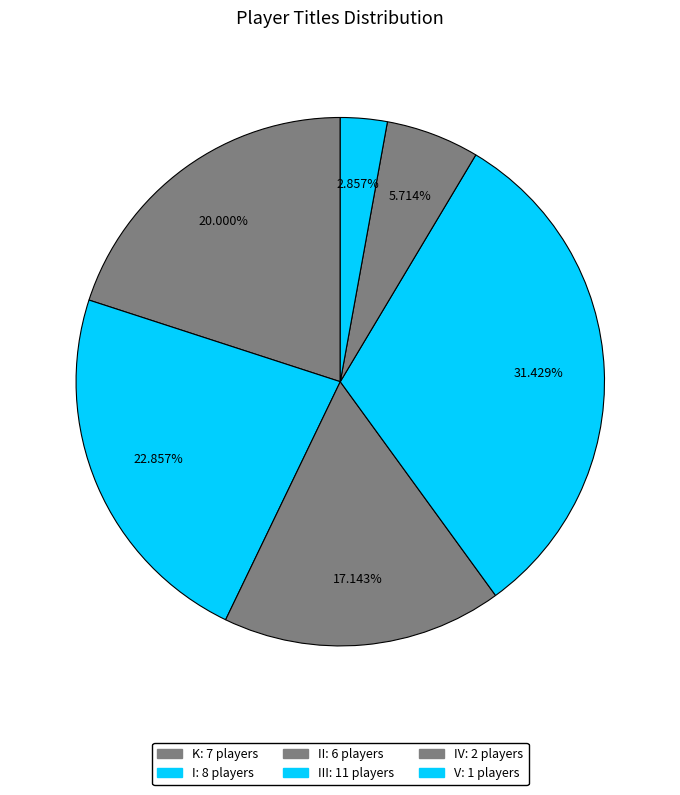

Count the number of slices in the pie.

6